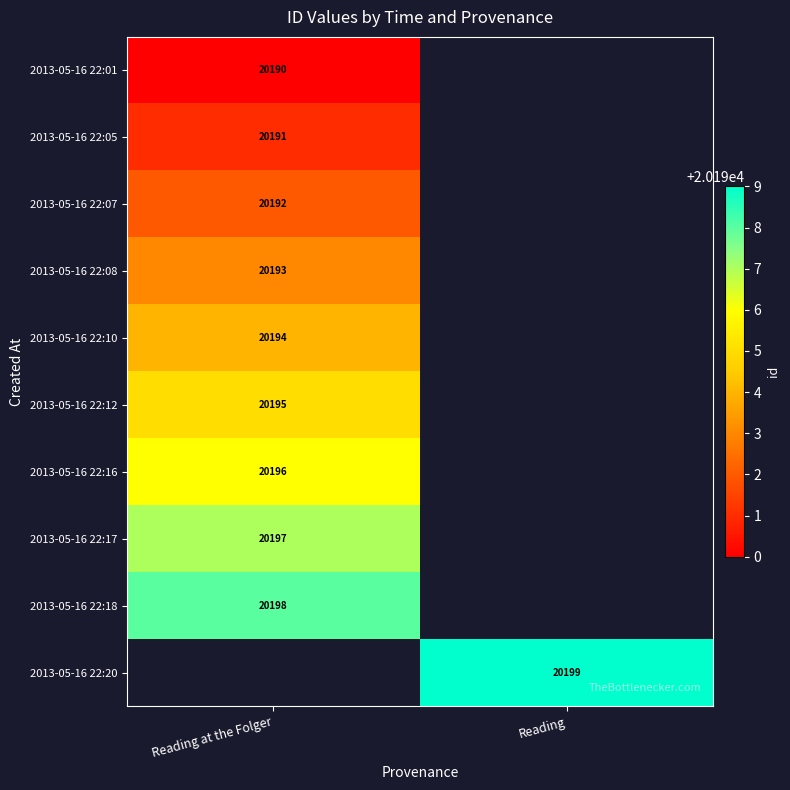

The 2013-05-16 22:05 series shows 9808 at Reading at the Folger. True or false?

False